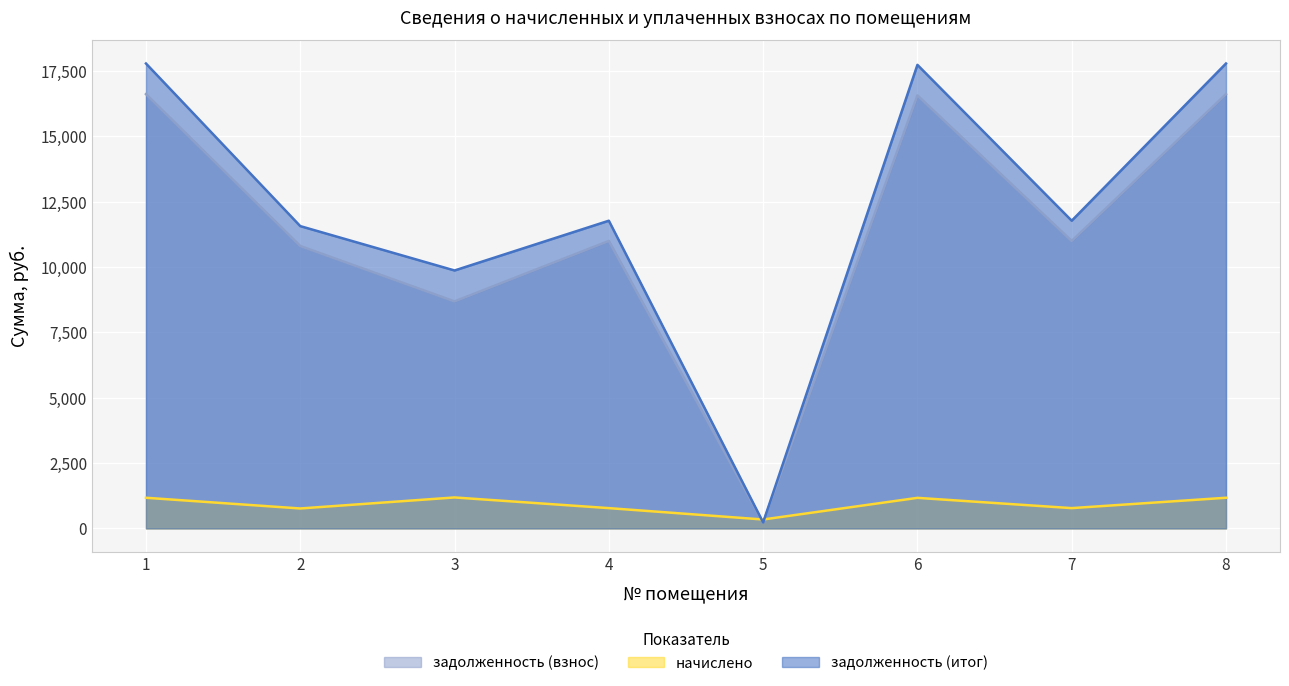

Is the value of задолженность (итог) at 1 greater than the value of начислено at 3?

Yes